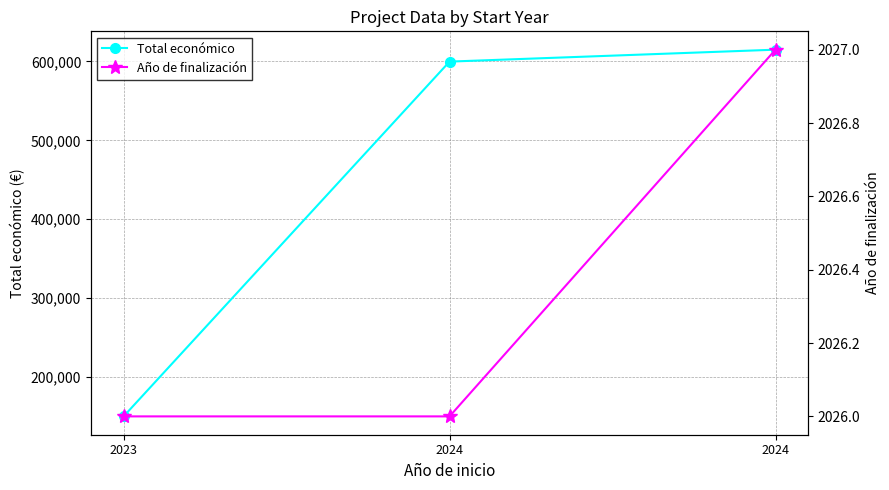

What is the difference between the Total económico values at 2023 and 2024?

464907